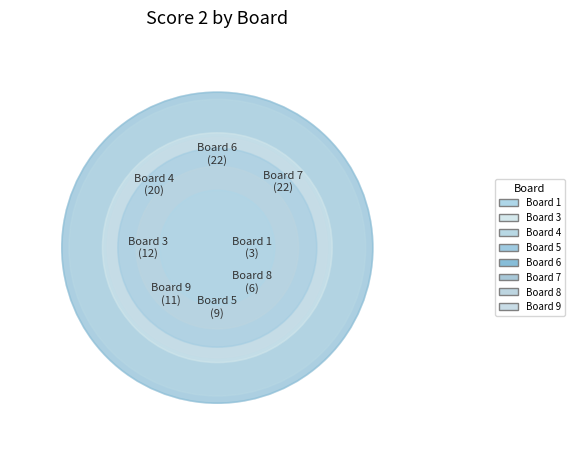

Is the sum of 7 and 9 greater than half?

No